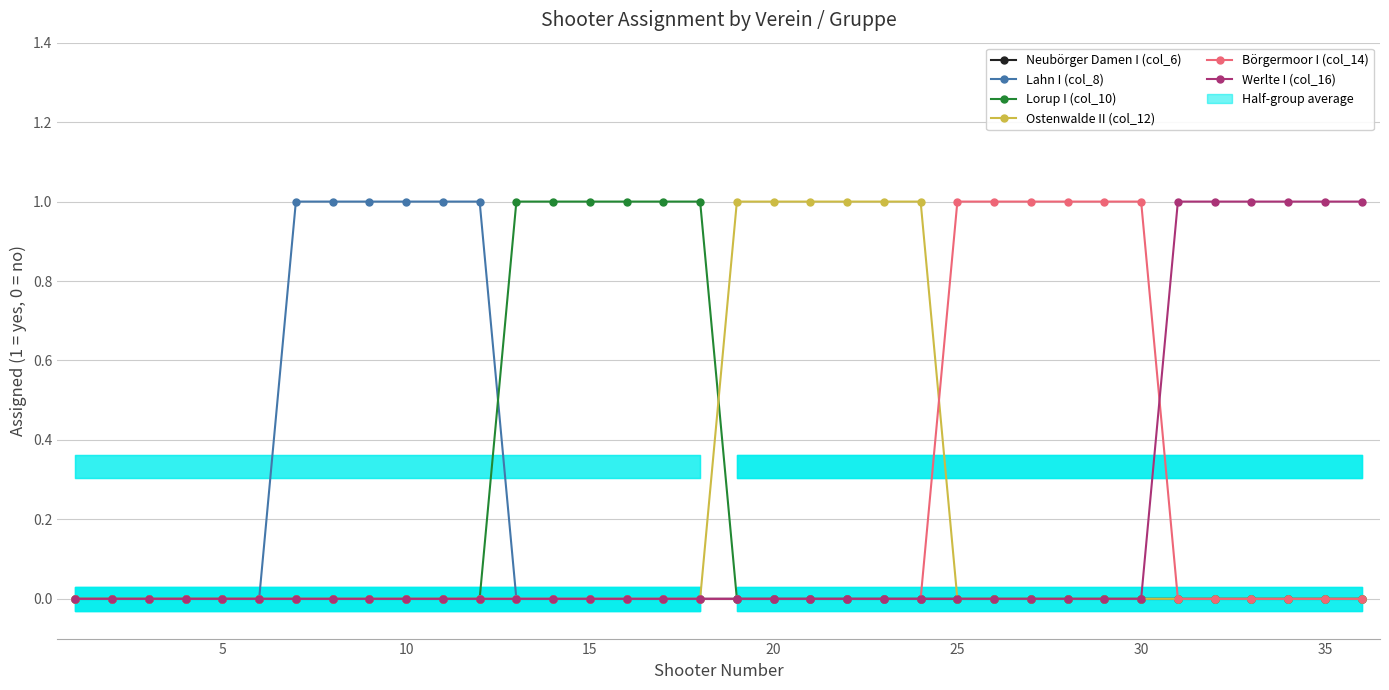

How many lines are shown in the chart?

6